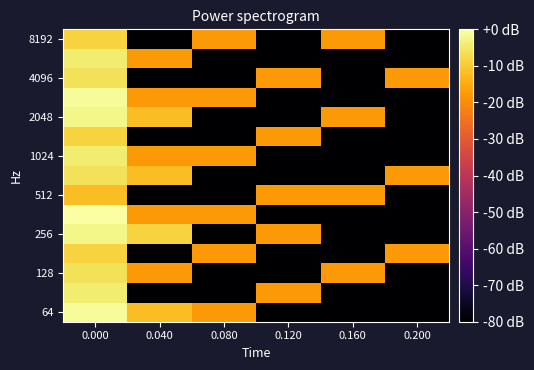

What is the minimum value shown in the chart?

-80.0